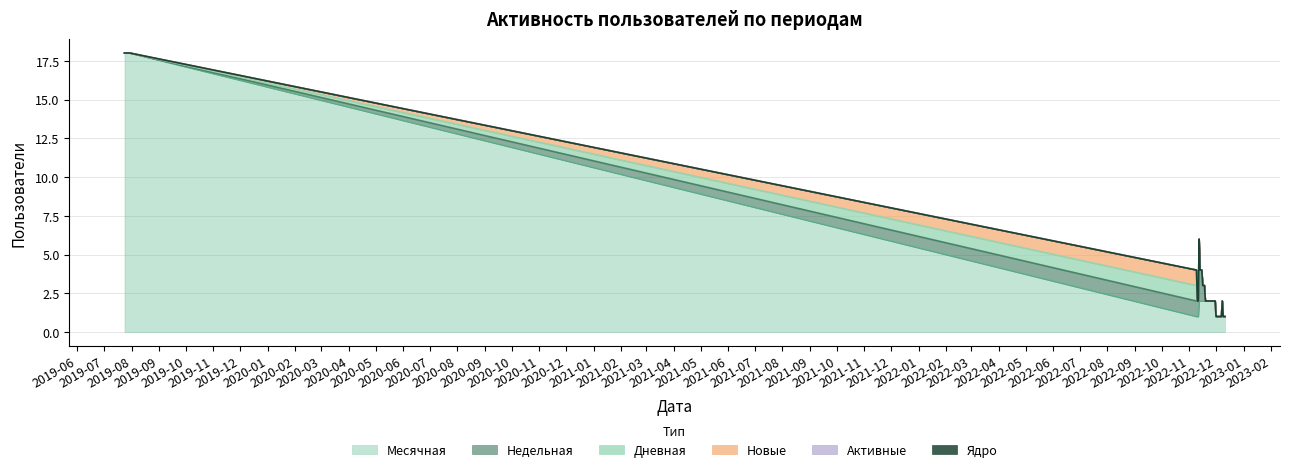

Rank the series by their maximum value, from lowest to highest.

Активные, Ядро, Дневная, Новые, Недельная, Месячная